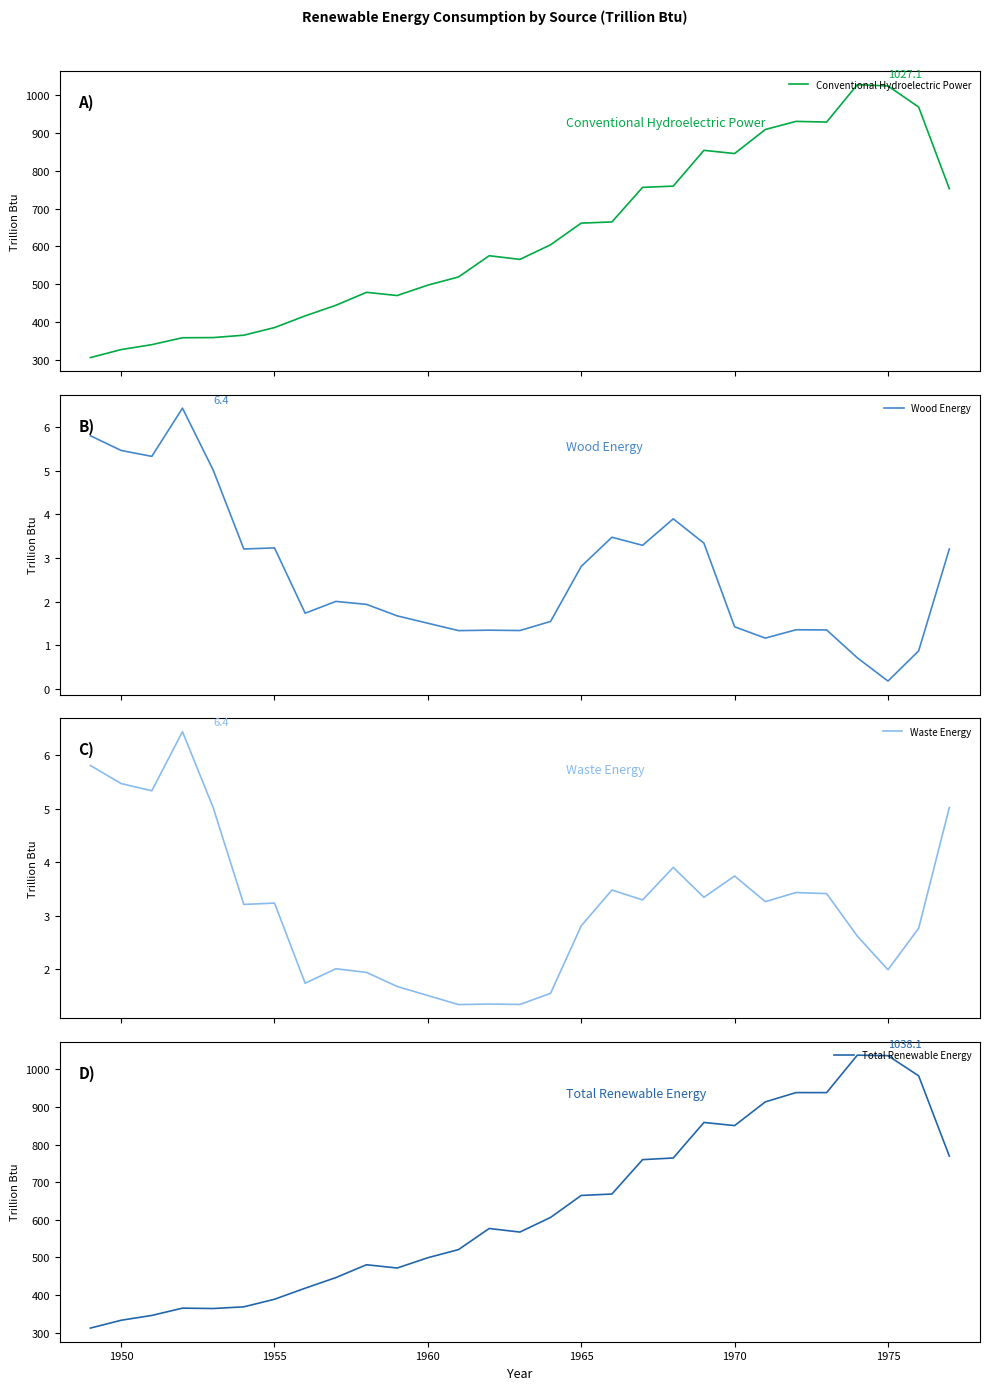

True or false: Total Renewable Energy and Waste Energy cross at least once.

False